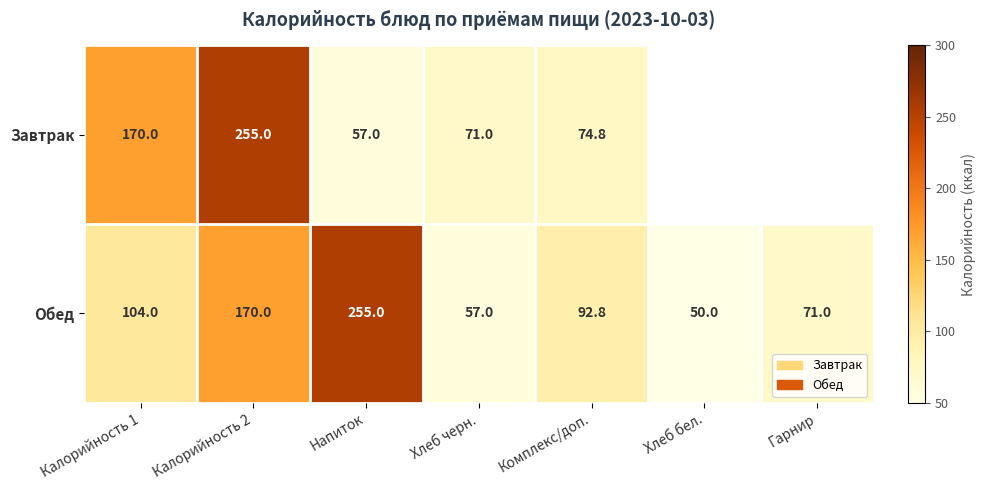

What is the total value across all series at Калорийность 2?

425.0